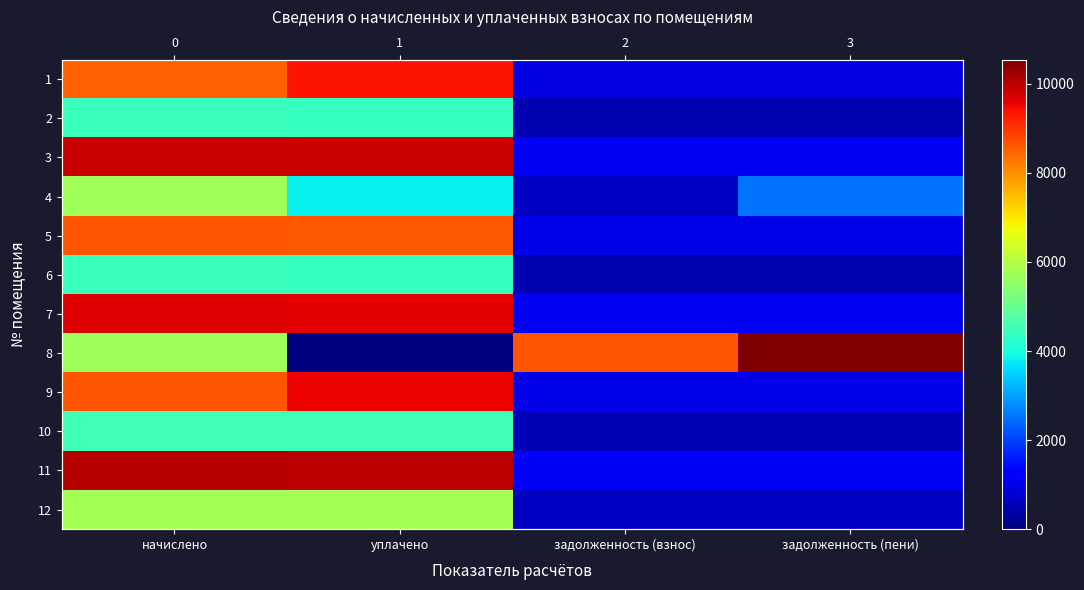

Is it true that 9 equals 960.4 at задолженность (пени)?

True